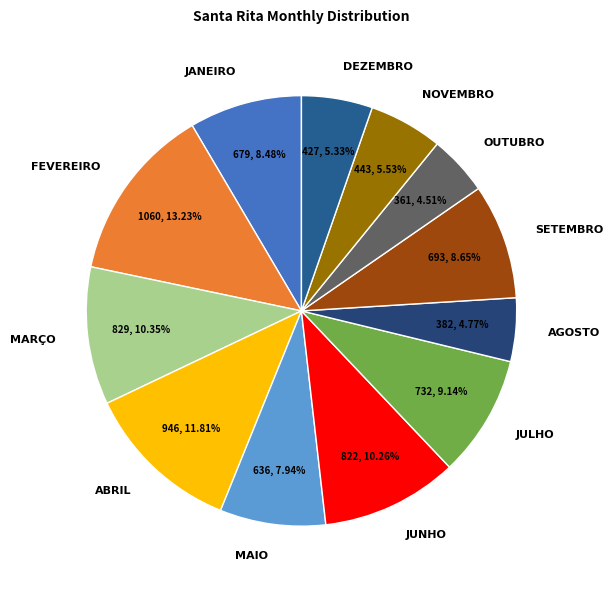

What portion of the pie excludes NOVEMBRO?

94.5%